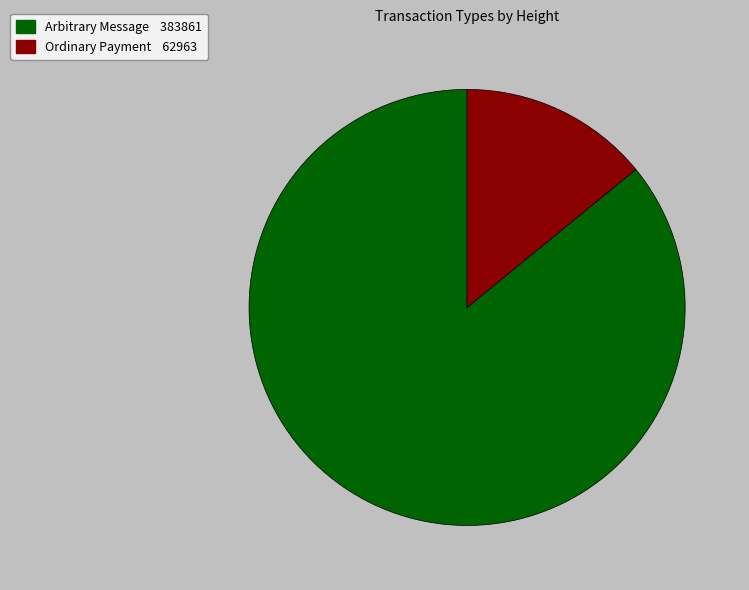

Does any single category account for the majority?

Yes